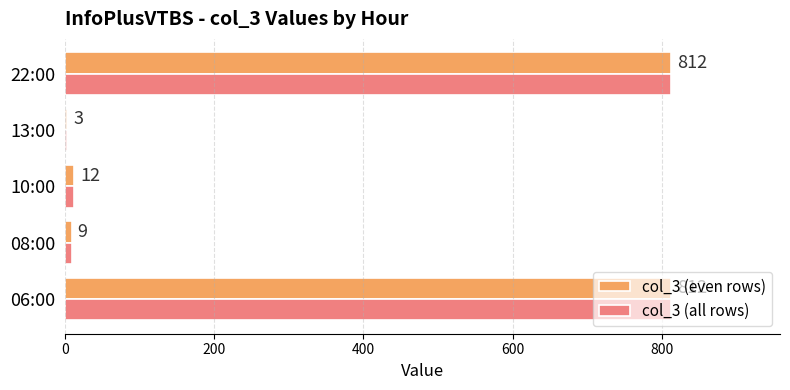

At which label does col_3 (even rows) reach its minimum?

13:00